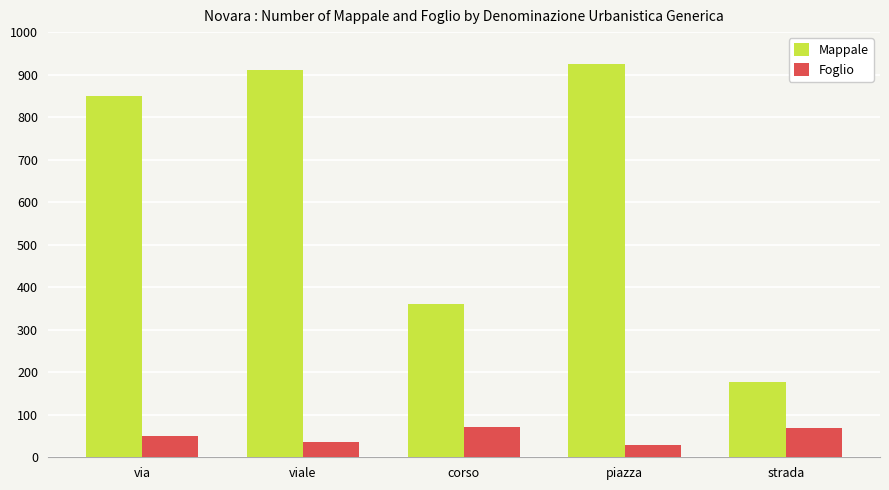

What is the smallest value displayed?

30